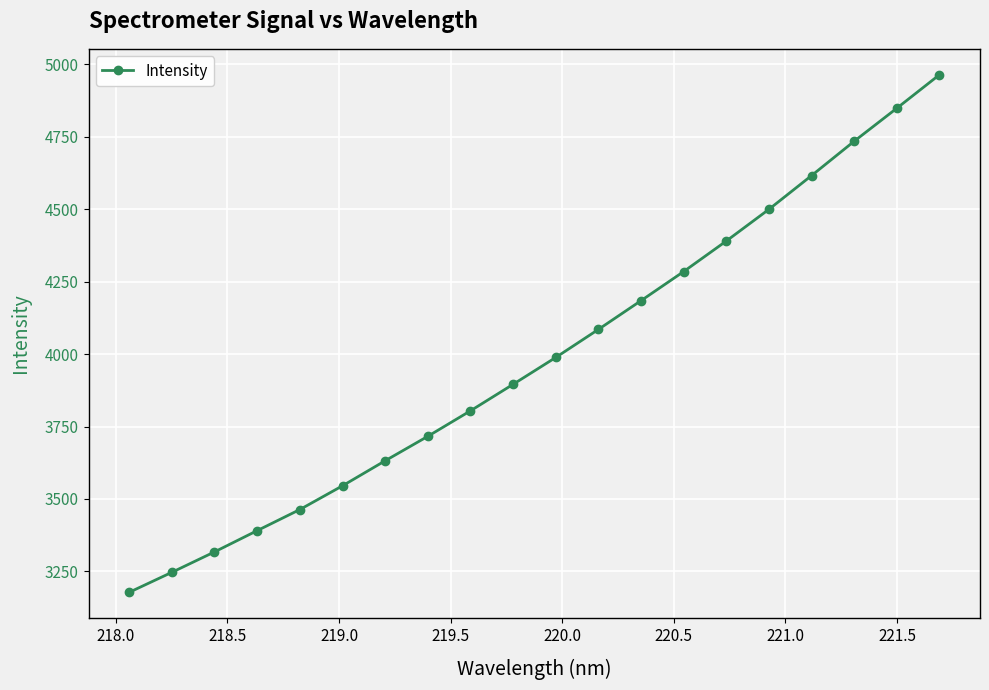

What is the difference between the maximum and minimum values?

1786.8